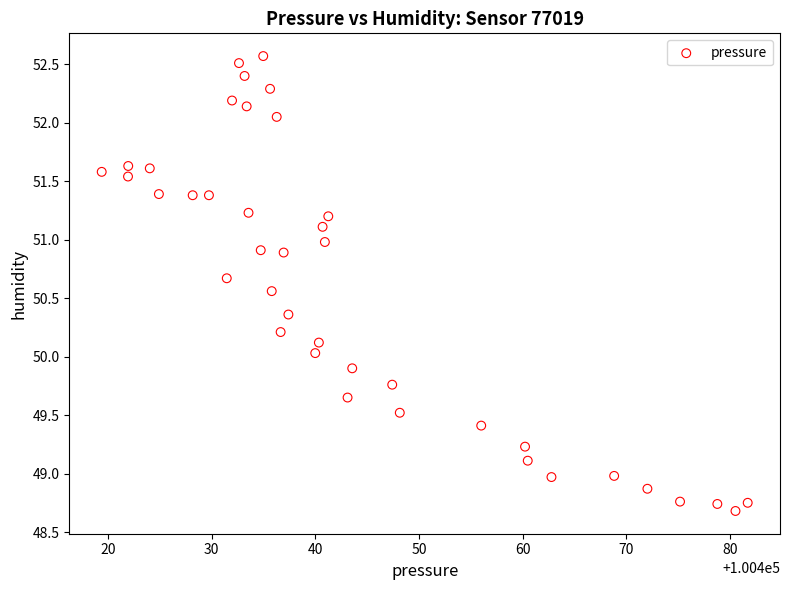

How many points are shown in the scatter plot?

40